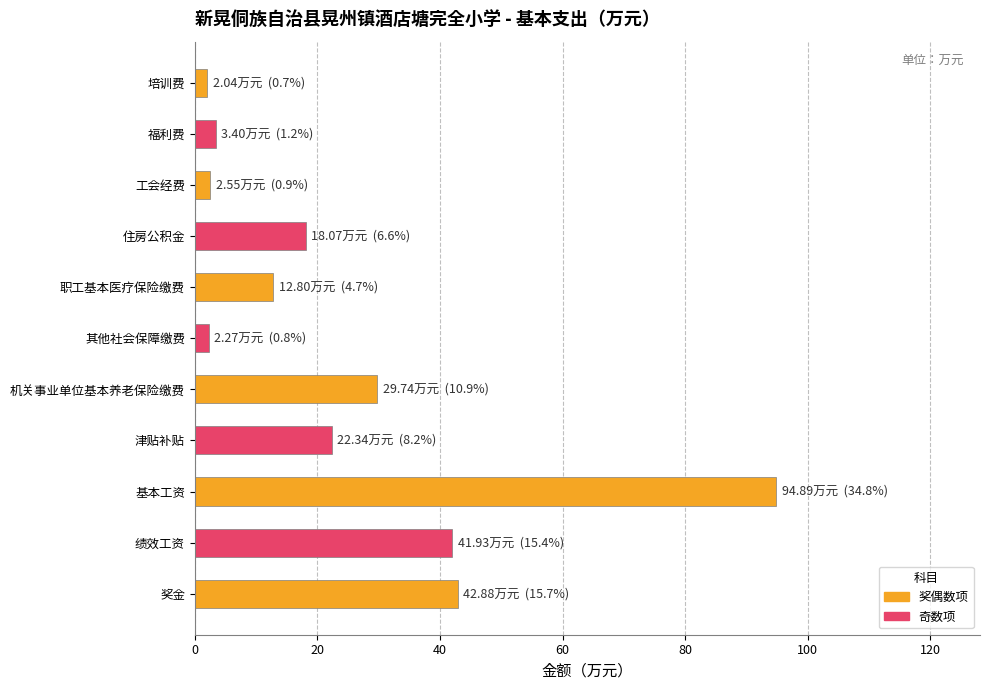

What is the difference between the second highest and second lowest values?

40.6